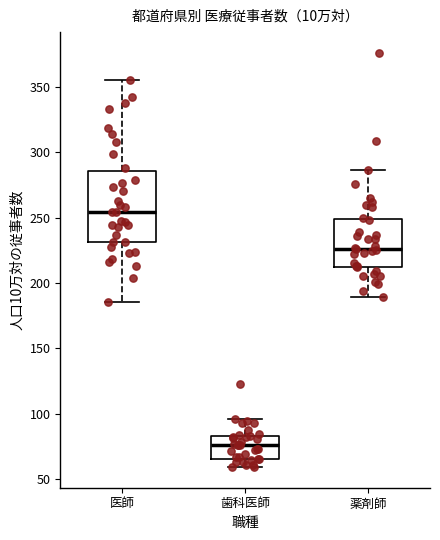

Where does the median line of the box for 医師 sit on the y-axis? The values are not printed on the chart, so give them approximately, as read against the axis.

255